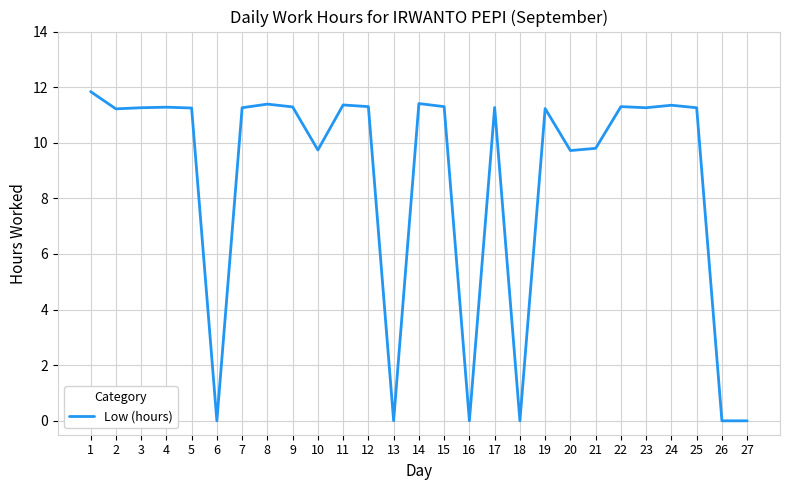

What is the sum of all values?

233.1